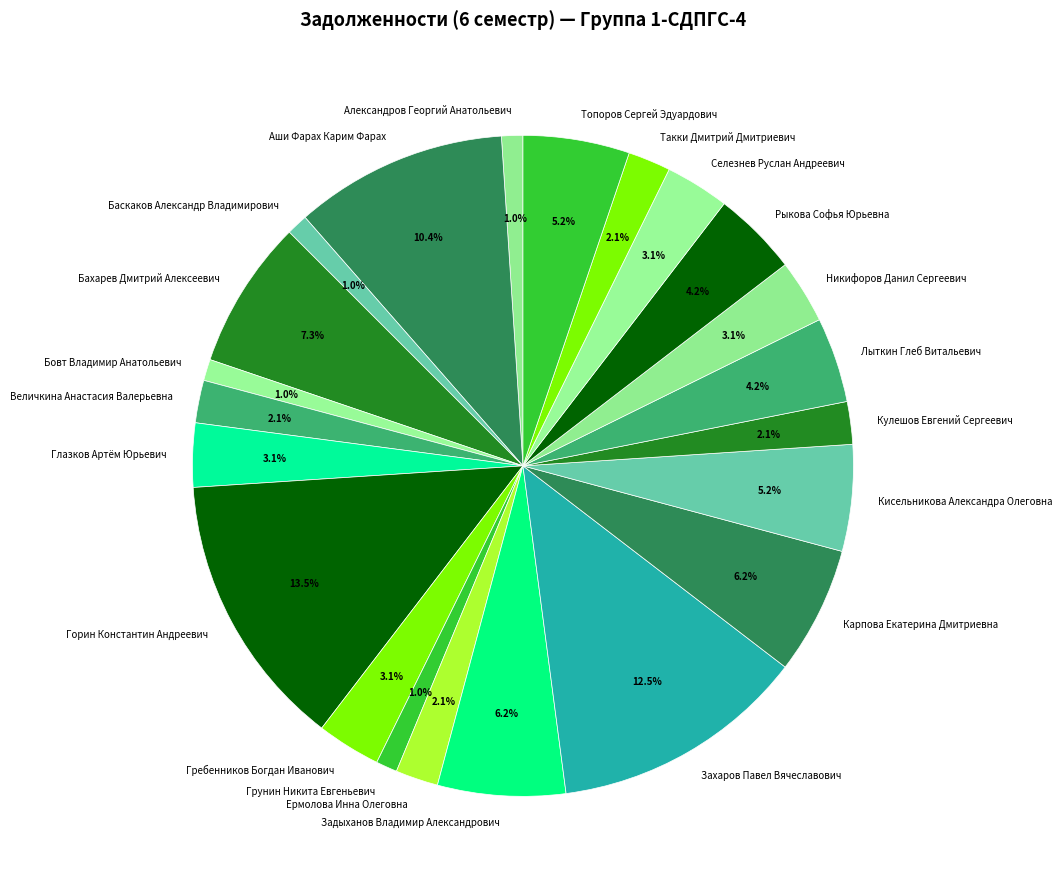

To the nearest percent, what portion does Селезнев Руслан Андреевич represent?

3%